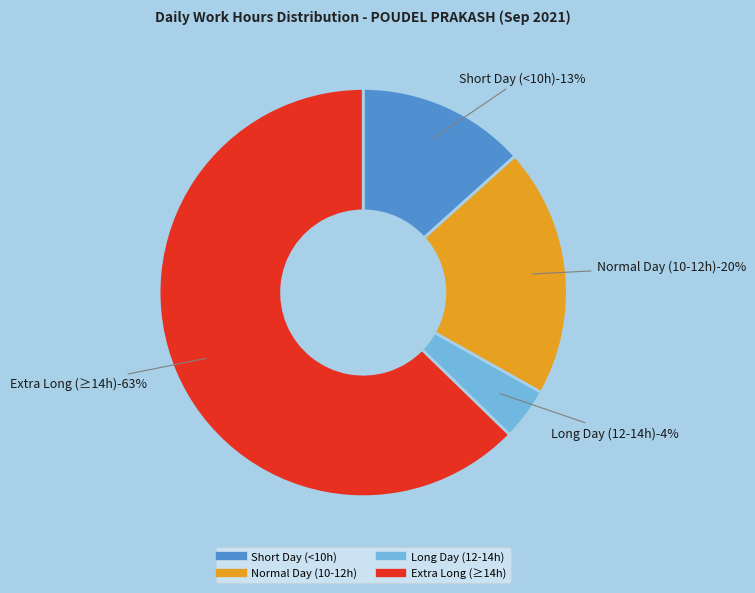

Combined, do 23 and 17 account for over 50%?

No